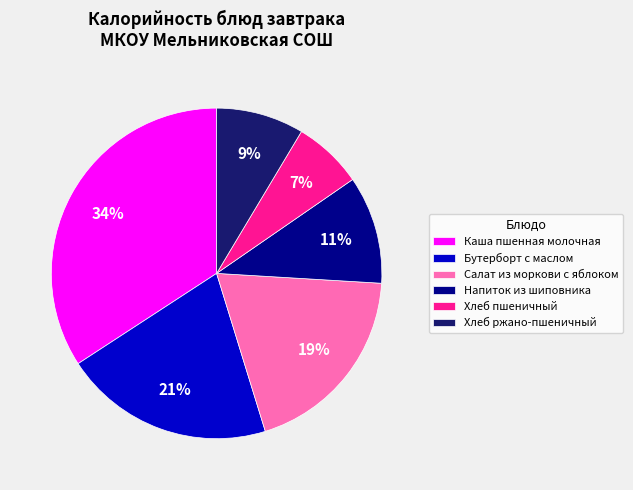

How many segments does this pie chart have?

6